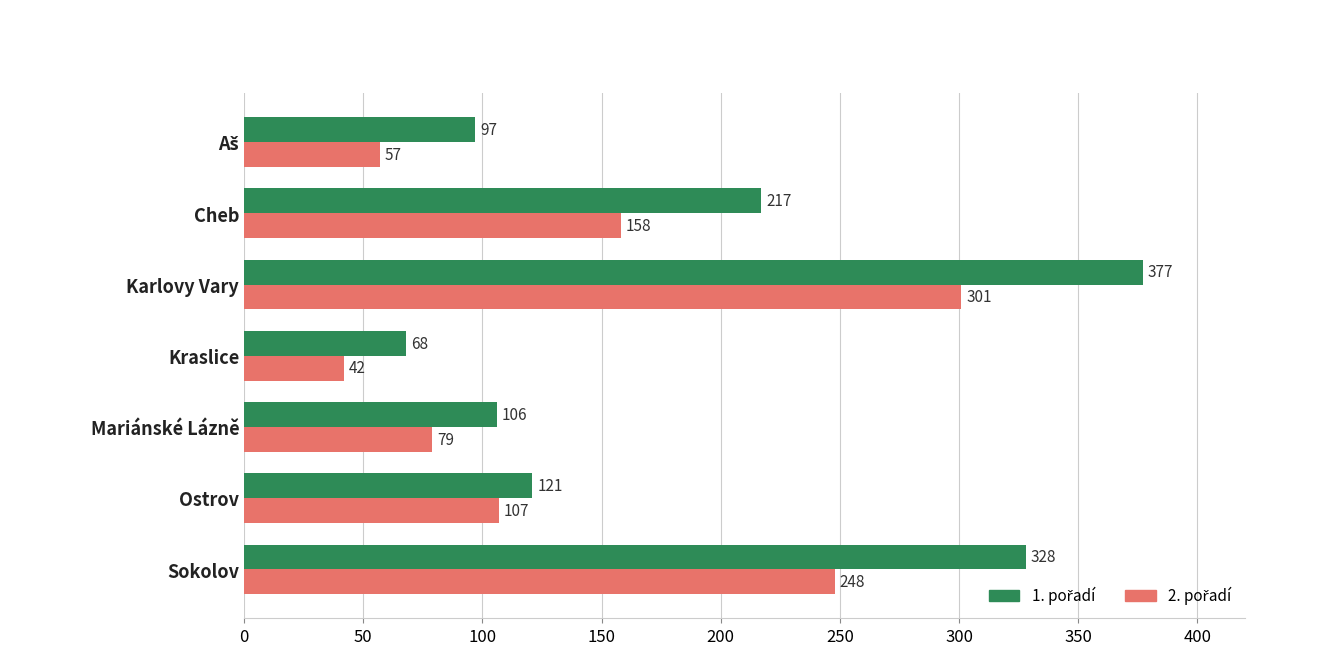

At which category does the chart reach its minimum across all series?

Kraslice